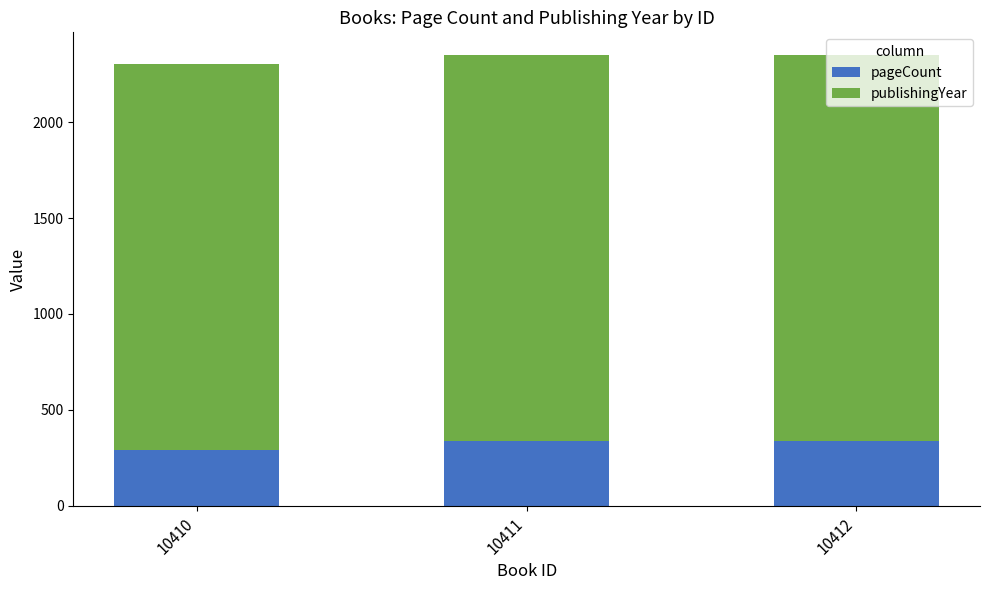

The value of pageCount at 10410 is 288. True or false?

True